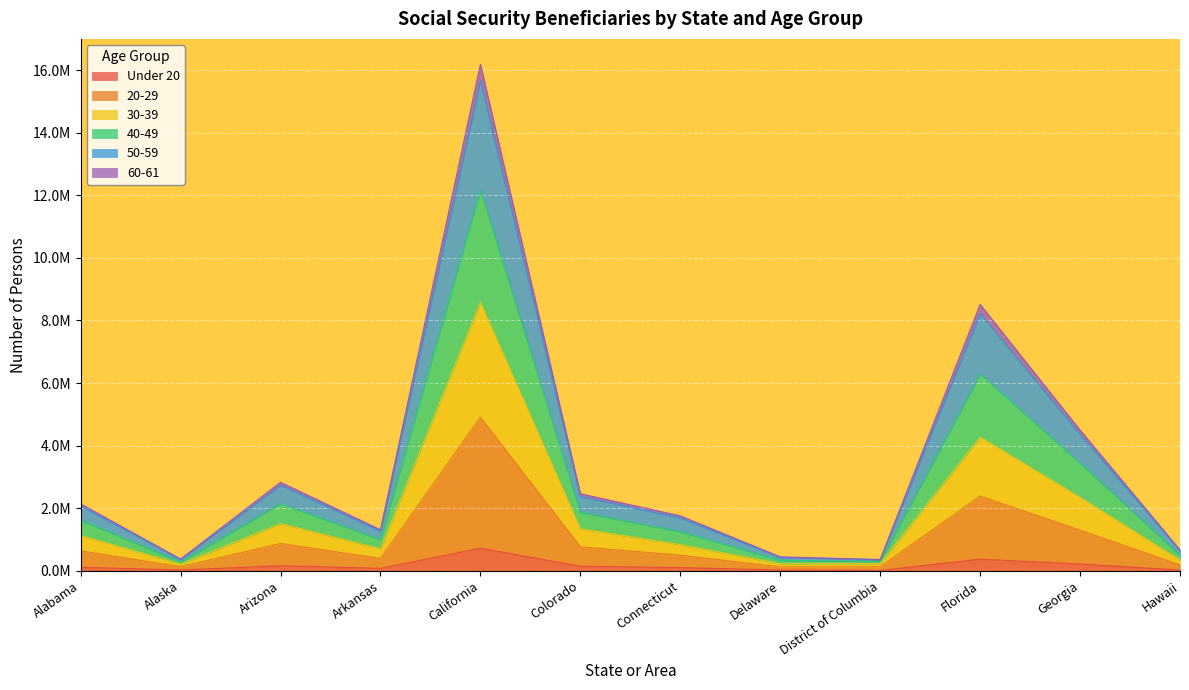

How many lines are shown in the chart?

6